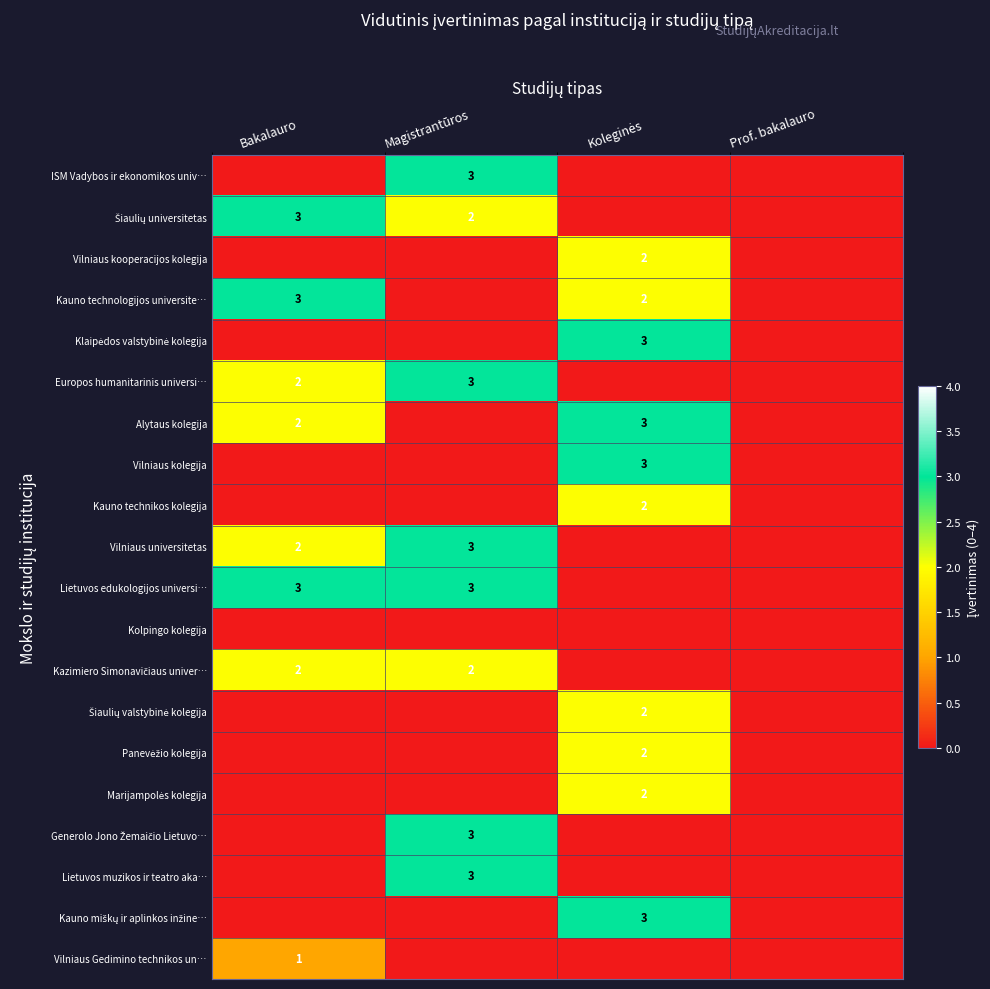

The Vilniaus Gedimino technikos un… series shows 1 at Bakalauro. True or false?

True